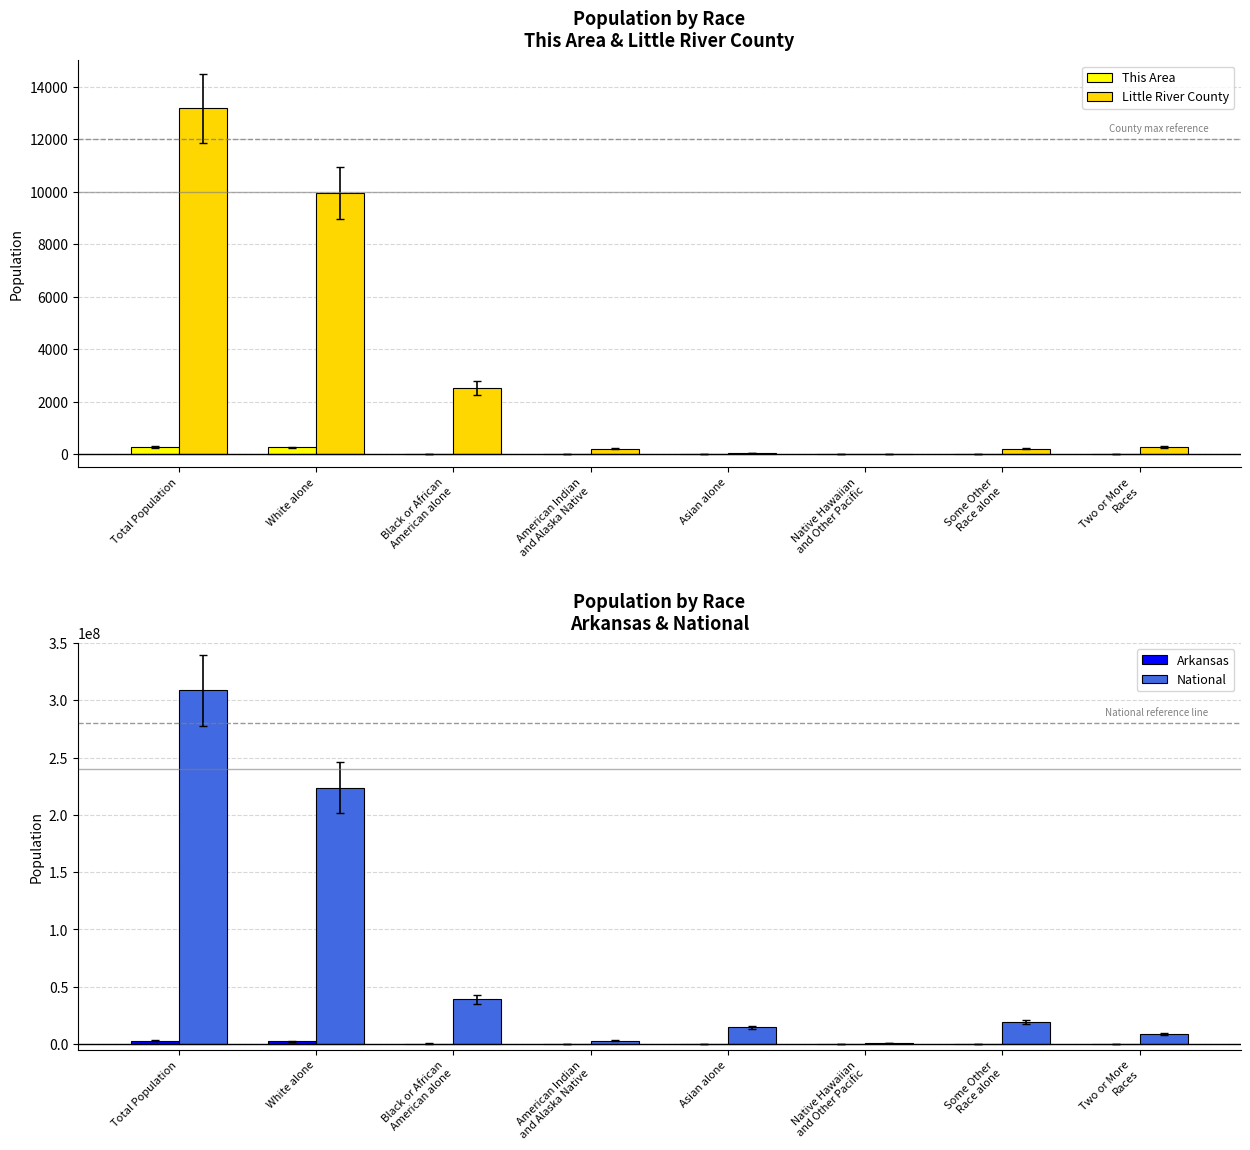

Reading left to right, list all the values displayed in this chart.

This Area: Total Population=269	White alone=252	Black or African
American alone=11	American Indian
and Alaska Native=1	Asian alone=1	Native Hawaiian
and Other Pacific=0	Some Other
Race alone=0	Two or More
Races=4
Little River County: Total Population=13171	White alone=9948	Black or African
American alone=2519	American Indian
and Alaska Native=192	Asian alone=39	Native Hawaiian
and Other Pacific=2	Some Other
Race alone=207	Two or More
Races=264
Arkansas: Total Population=2915918	White alone=2245229	Black or African
American alone=449895	American Indian
and Alaska Native=22248	Asian alone=36102	Native Hawaiian
and Other Pacific=5863	Some Other
Race alone=99571	Two or More
Races=57010
National: Total Population=308745538	White alone=223553265	Black or African
American alone=38929319	American Indian
and Alaska Native=2932248	Asian alone=14674252	Native Hawaiian
and Other Pacific=540013	Some Other
Race alone=19107368	Two or More
Races=9009073